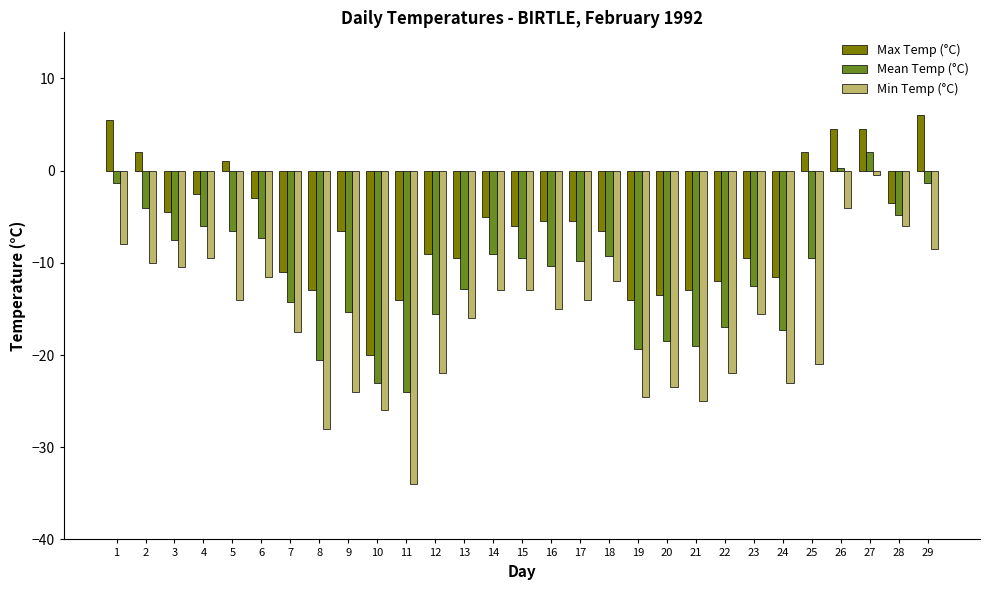

Is it true that Mean Temp (°C) equals -6.5 at 5?

True